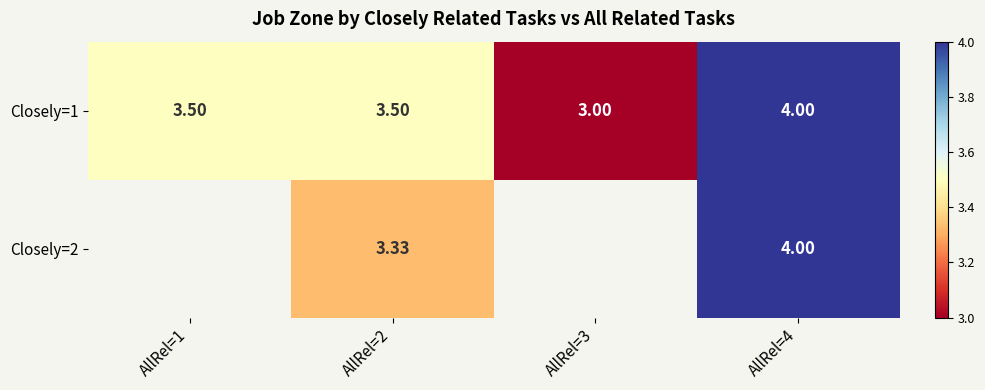

Is the value of Closely=2 at AllRel=2 greater than the value of Closely=1 at AllRel=3?

Yes